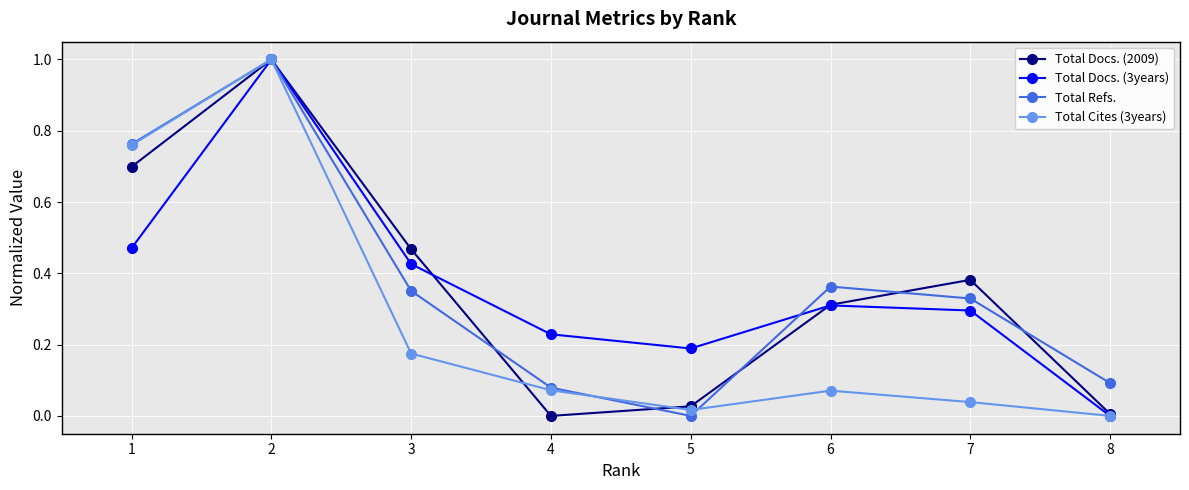

At which category does Total Refs. reach its first local peak?

2